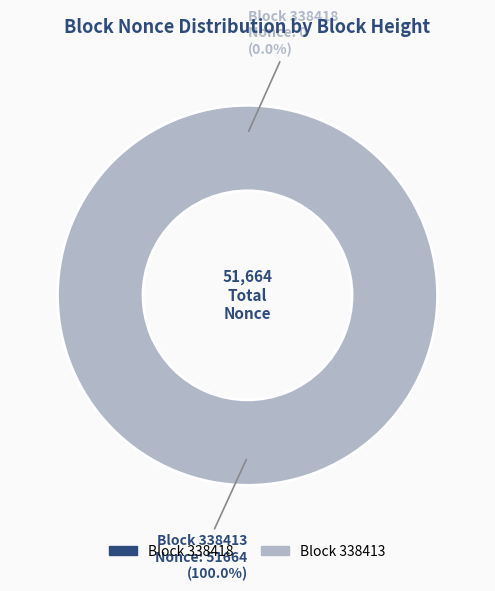

How many slices are in this pie chart?

2